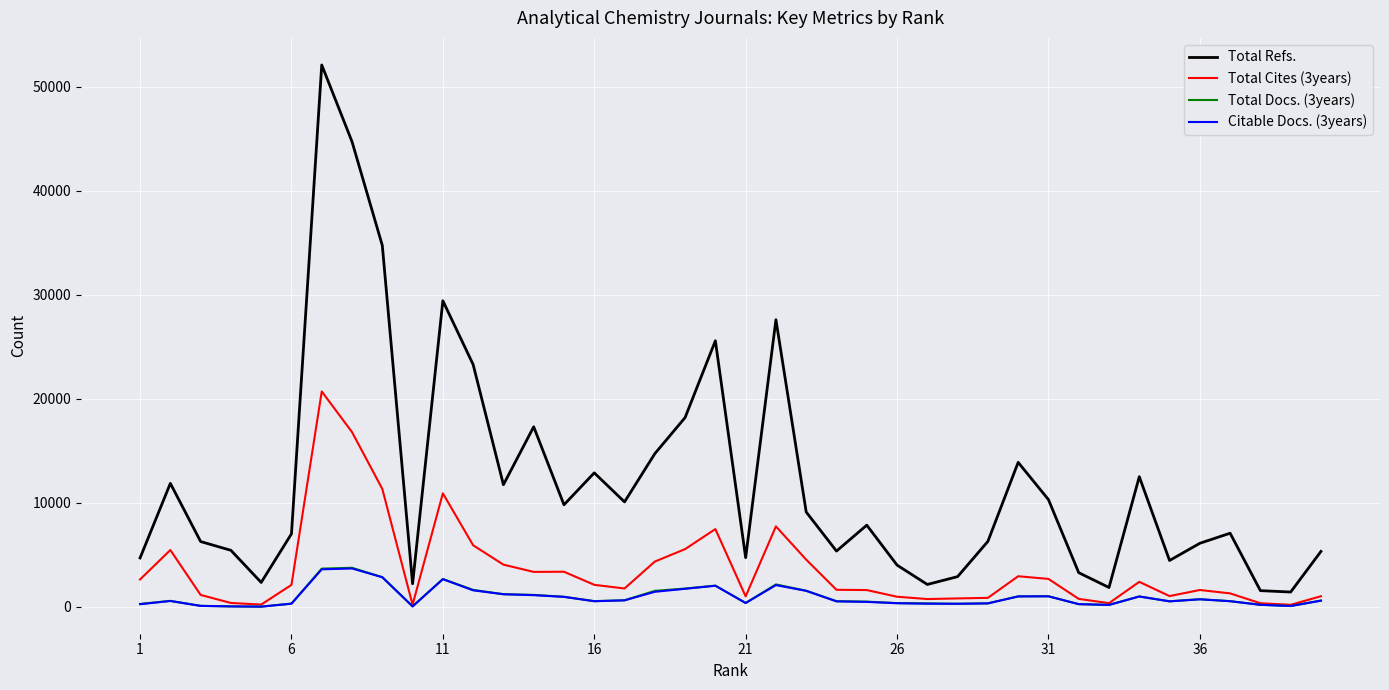

What is the sum of all Total Refs. values?

482636